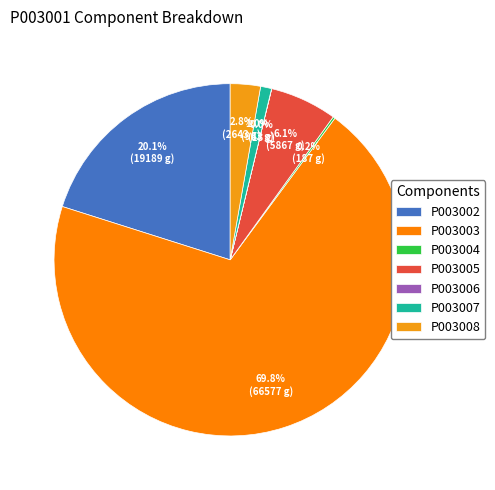

How much of the chart is everything except P003003?

30.2%